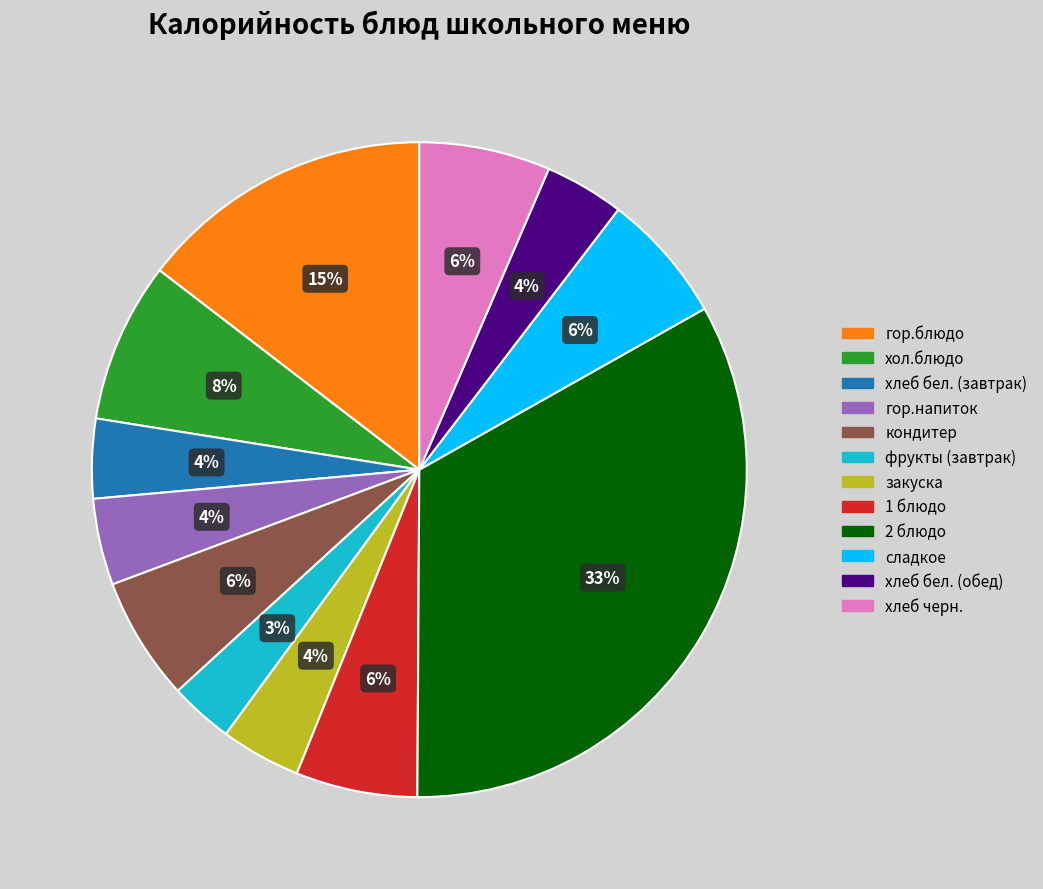

Which category has the biggest portion of the pie?

2 блюдо